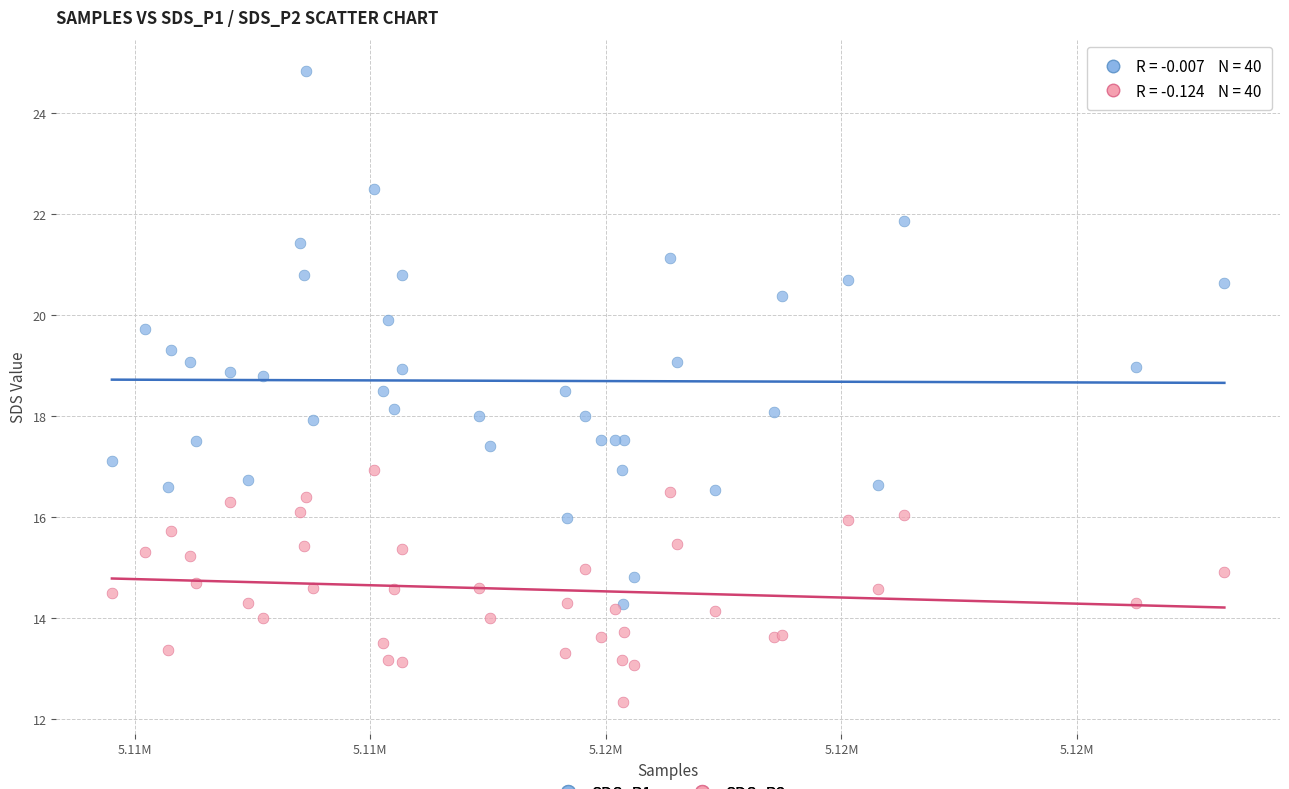

Which series reaches the maximum Y coordinate?

SDS_P1